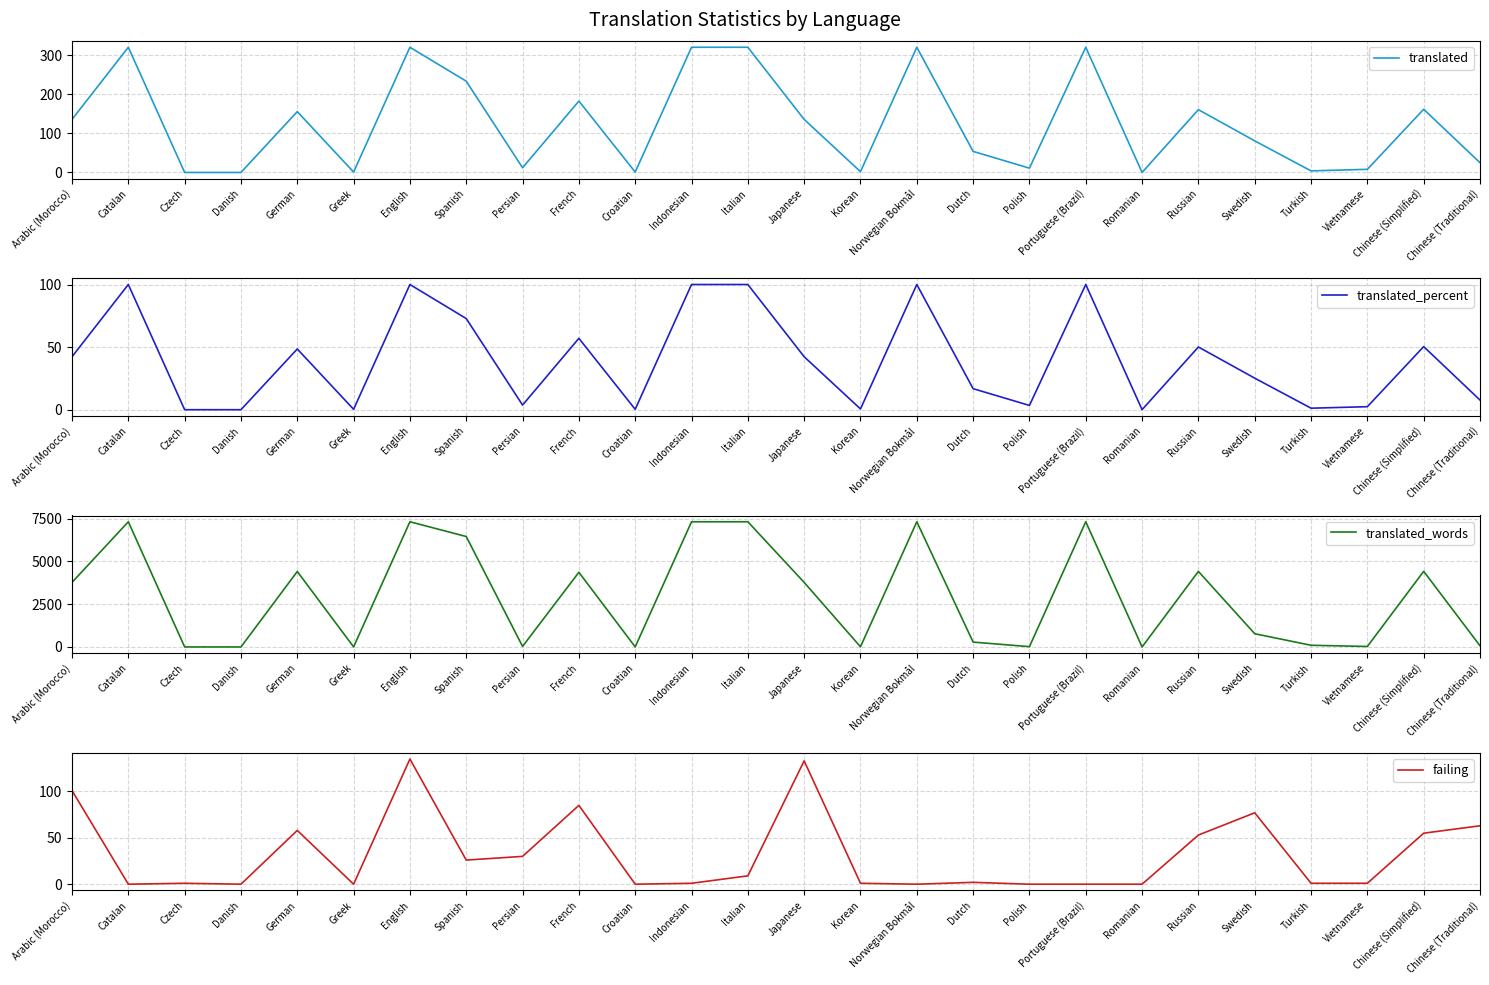

How many distinct data groups are displayed?

4